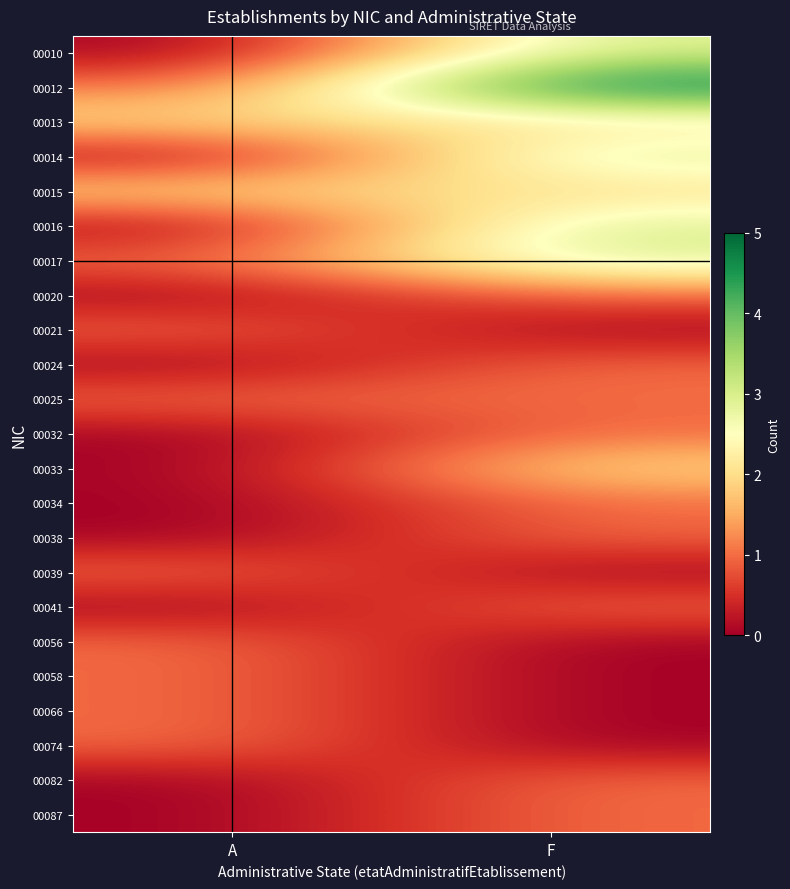

Reading left to right, what are all the values shown in this chart?

00010: A=0	F=3
00012: A=1	F=5
00013: A=2	F=2
00014: A=0	F=3
00015: A=2	F=2
00016: A=0	F=3
00017: A=1	F=3
00020: A=0	F=1
00021: A=1	F=0
00024: A=0	F=1
00025: A=1	F=1
00032: A=0	F=1
00033: A=0	F=2
00034: A=0	F=1
00038: A=0	F=1
00039: A=1	F=0
00041: A=0	F=1
00056: A=1	F=0
00058: A=1	F=0
00066: A=1	F=0
00074: A=1	F=0
00082: A=0	F=1
00087: A=0	F=1